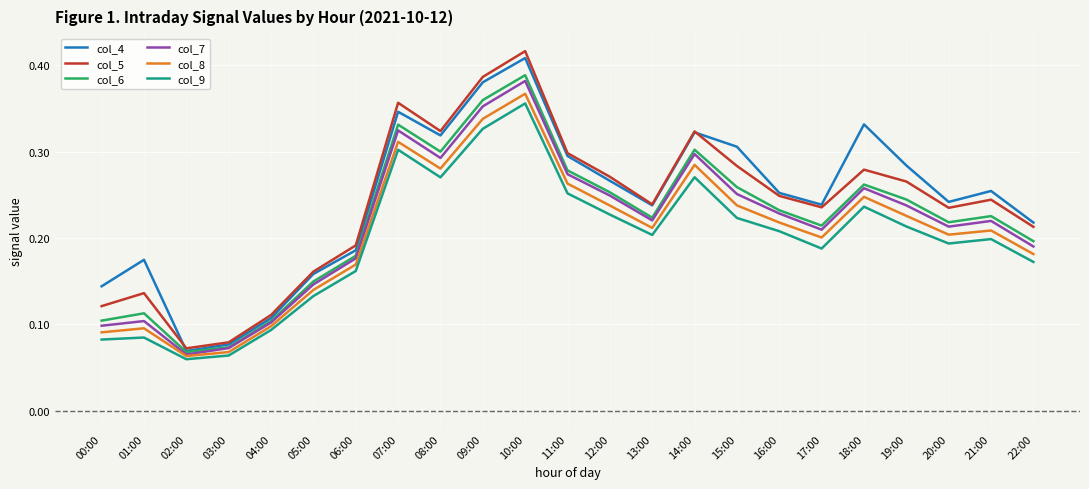

Is it true that col_7 equals 0.1 at 04:00?

True